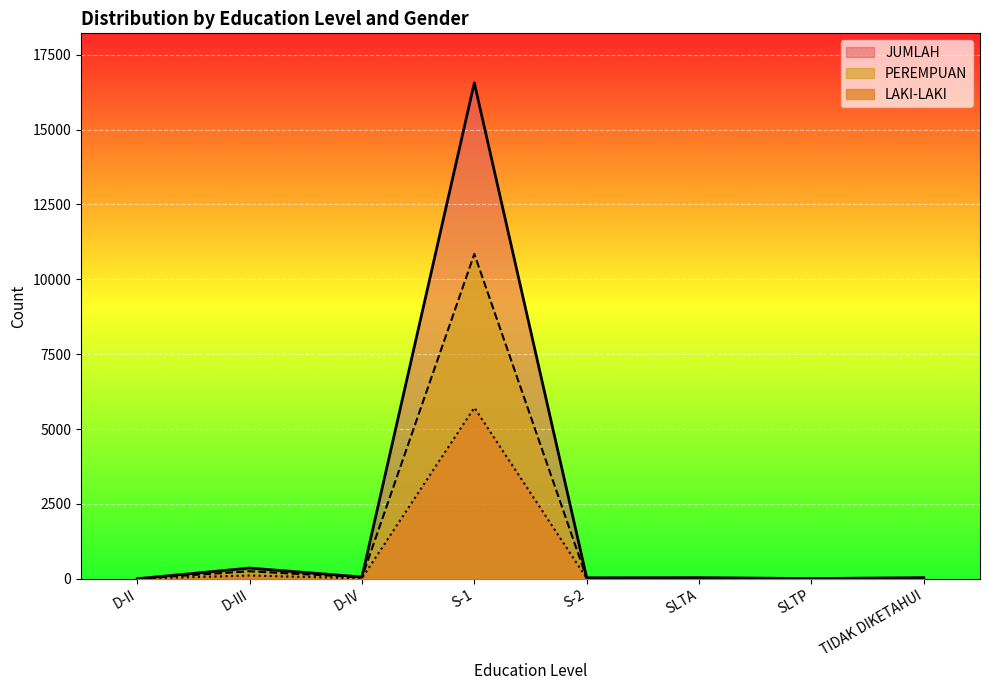

What are all the series names shown in the legend?

JUMLAH, PEREMPUAN, LAKI-LAKI